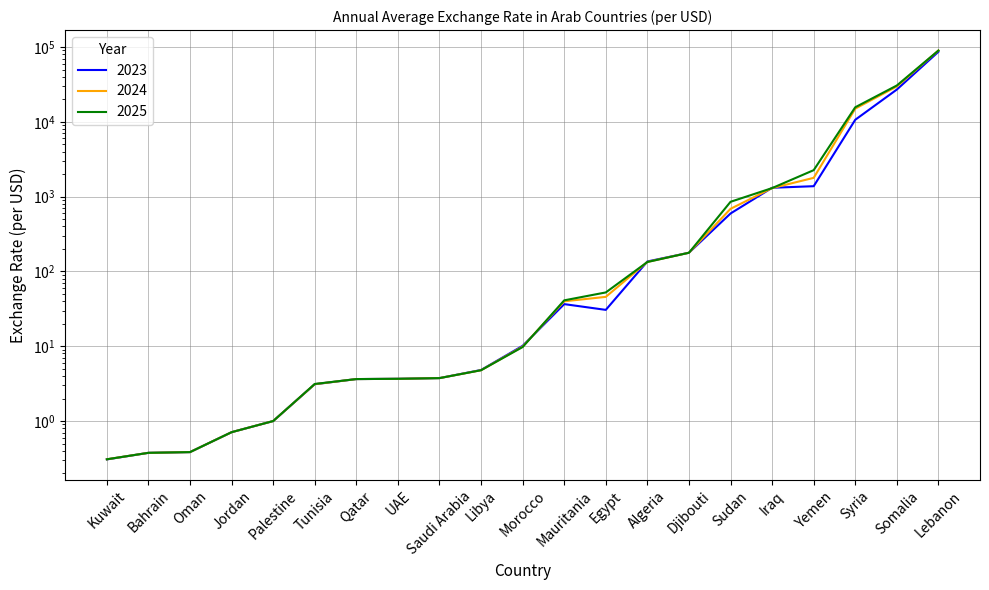

Rank the categories by 2024 value from highest to lowest.

Lebanon, Somalia, Syria, Yemen, Iraq, Sudan, Djibouti, Algeria, Egypt, Mauritania, Morocco, Libya, Saudi Arabia, UAE, Qatar, Tunisia, Palestine, Jordan, Oman, Bahrain, Kuwait